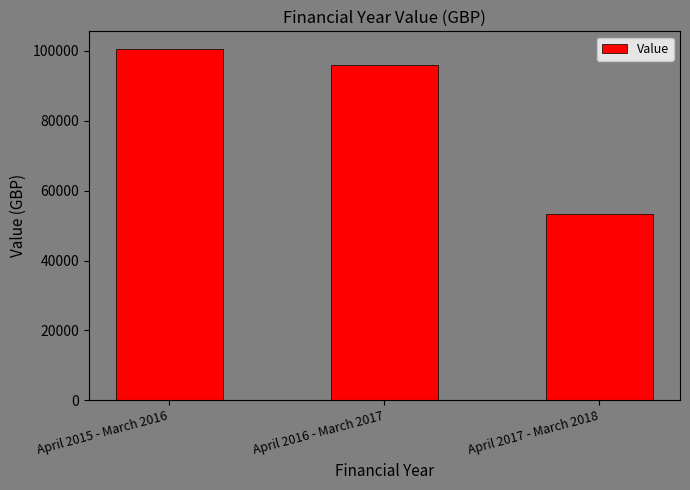

What is the smallest value displayed?

53210.3